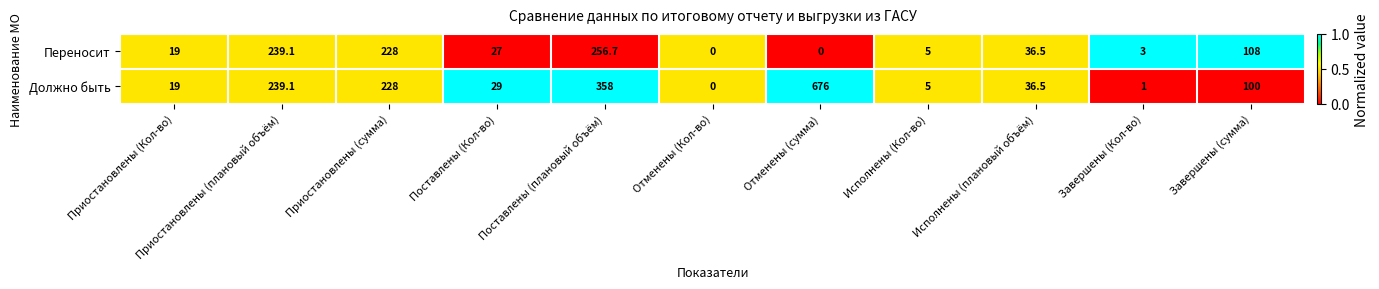

What is the maximum value shown in the chart?

676.0